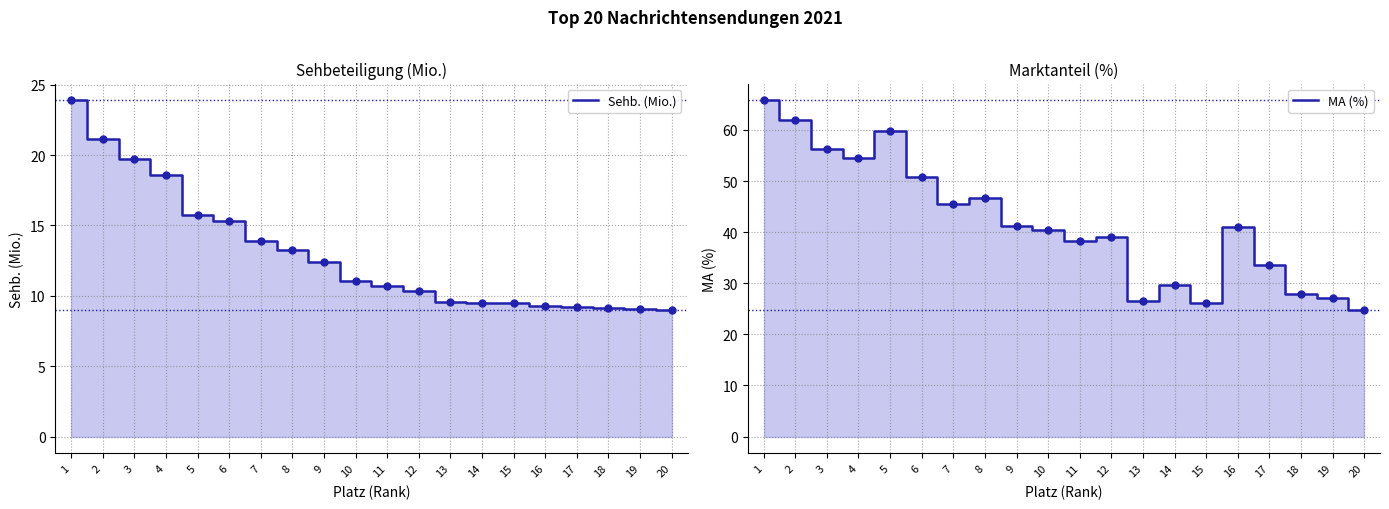

At which category is the sum across all series the highest?

1